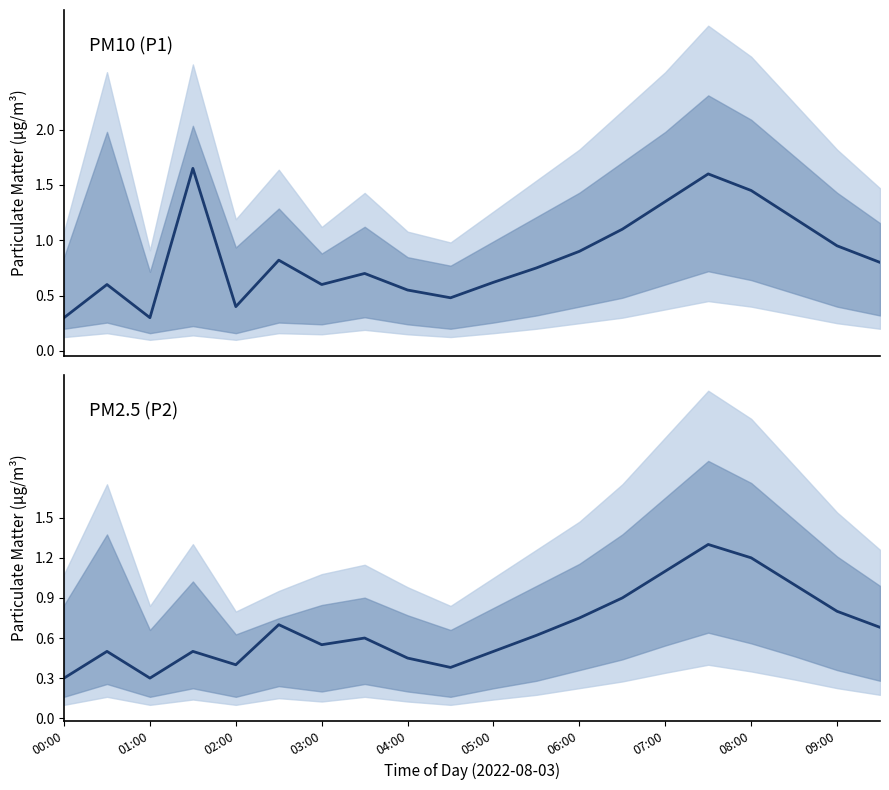

The P2 series shows 0.2 at 05:00. True or false?

False